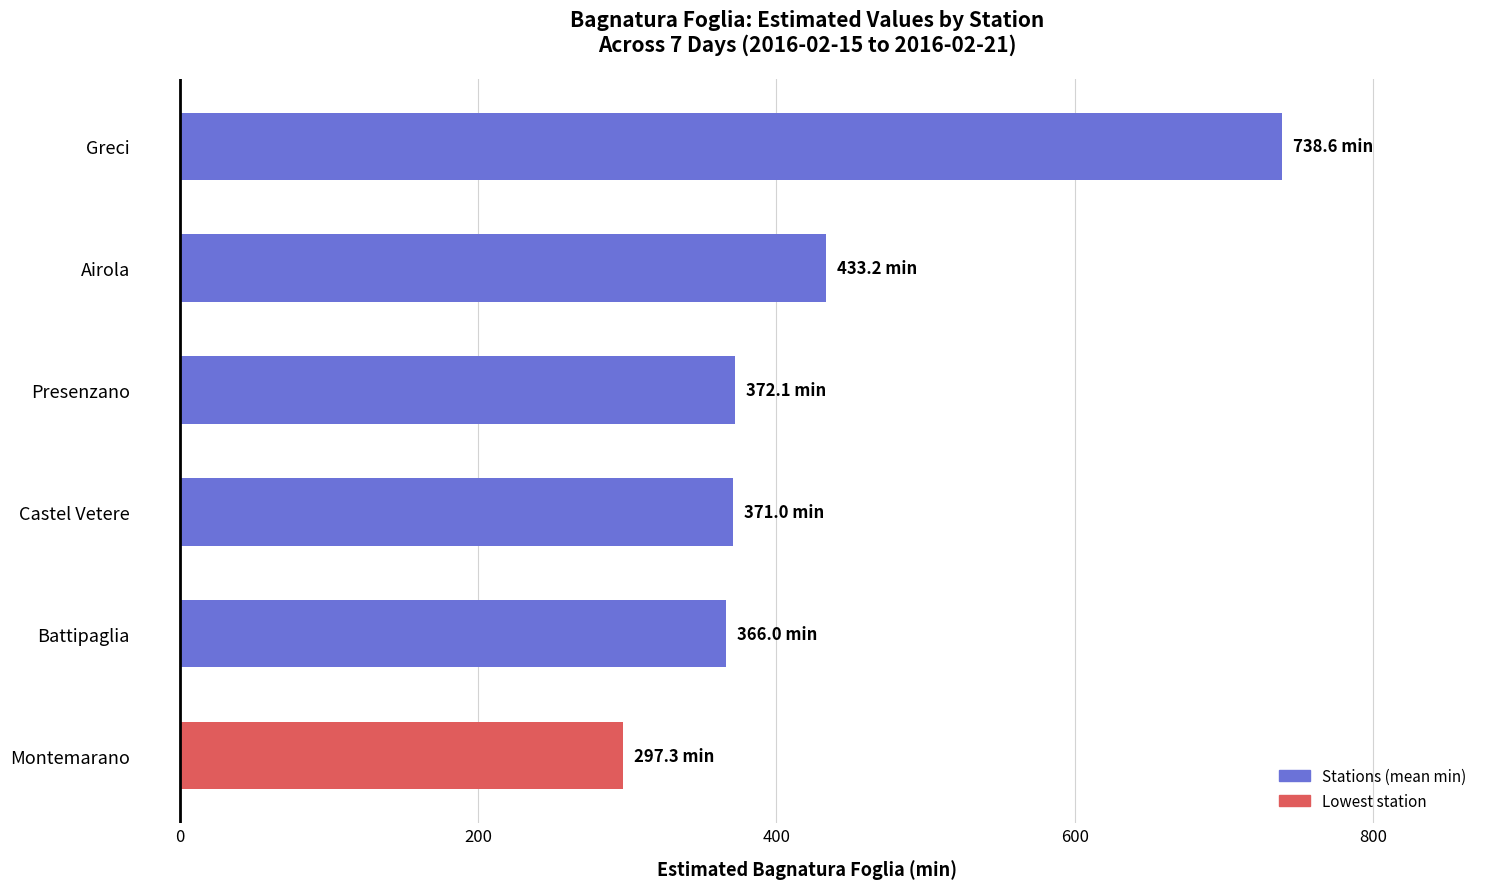

At which label is the value closest to 517?

Airola